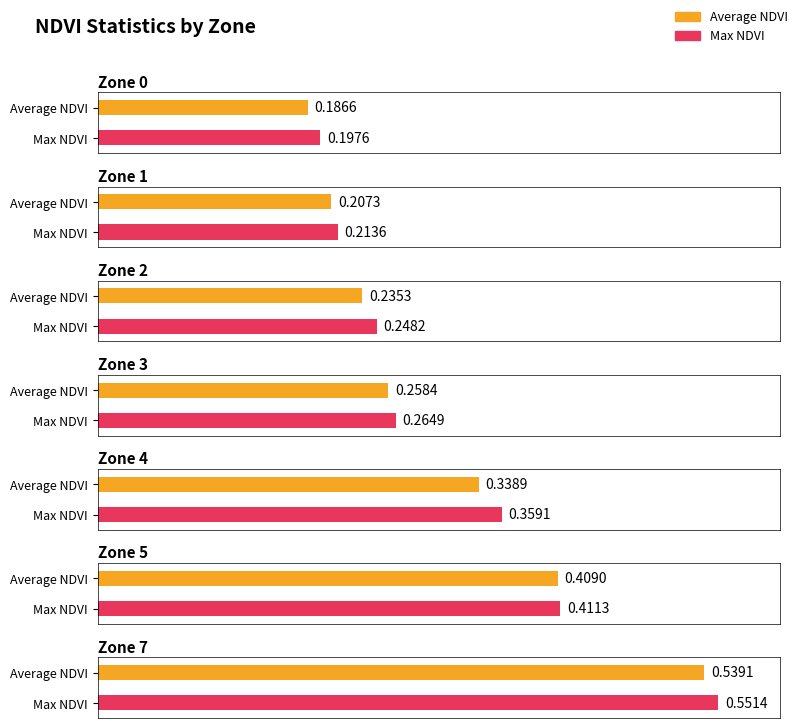

Which series has the largest total across all categories?

Max NDVI